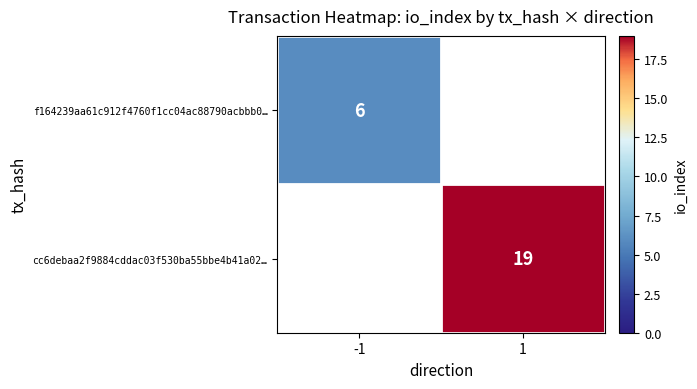

The value of f164239aa61c912f4760f1cc04ac88790acbbb0… at -1 is 2. True or false?

False